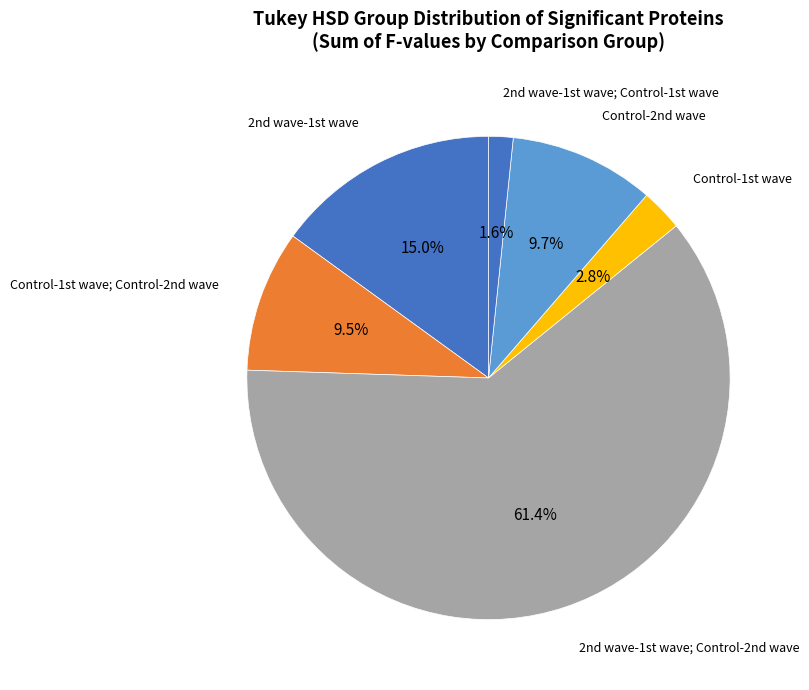

How many slices are in this pie chart?

6